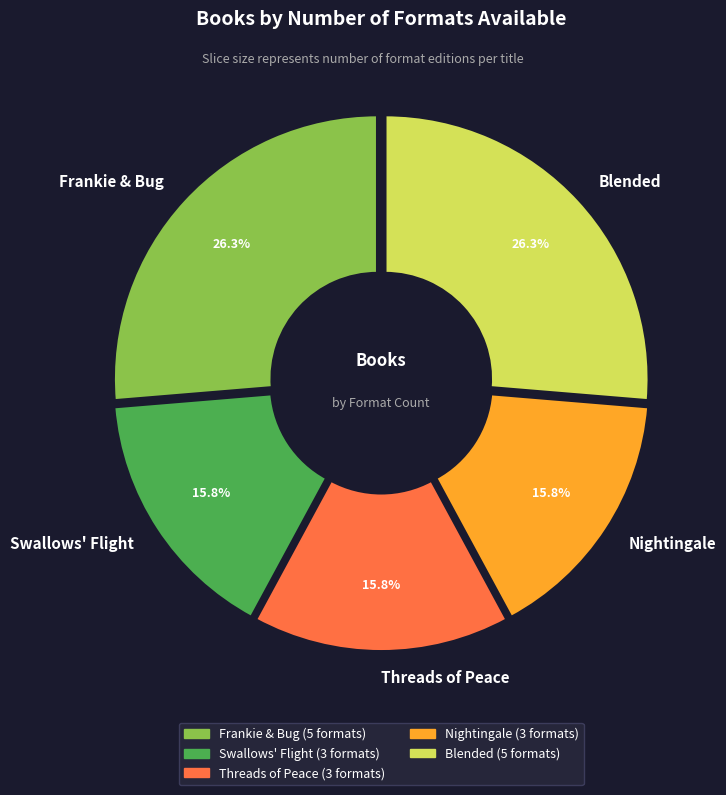

Count the number of slices in the pie.

5